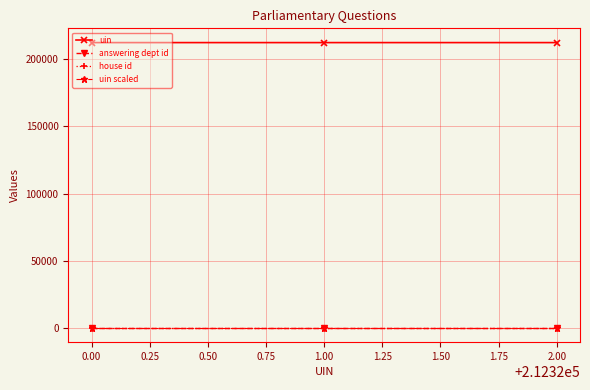

What is the label of the 1st point from the right?

2.00